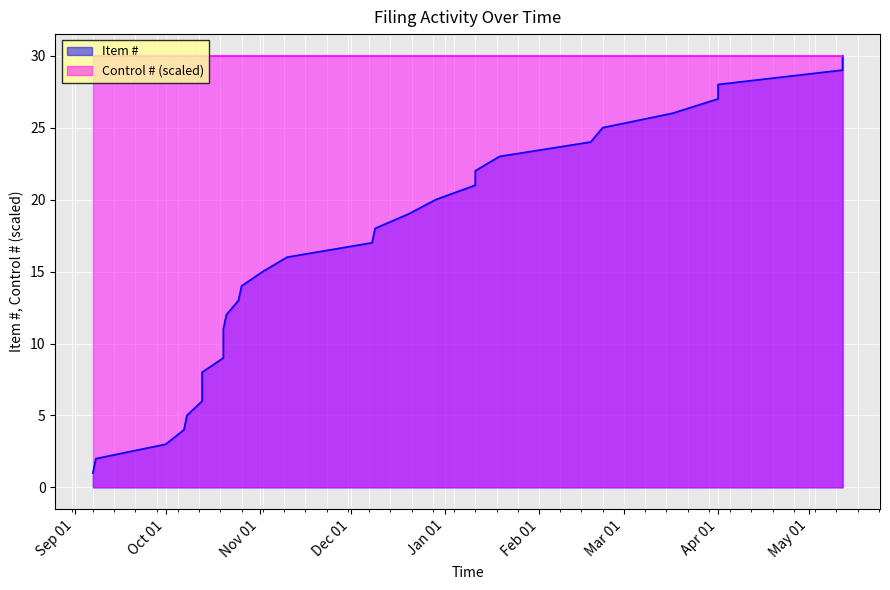

How many values are below 16?

15